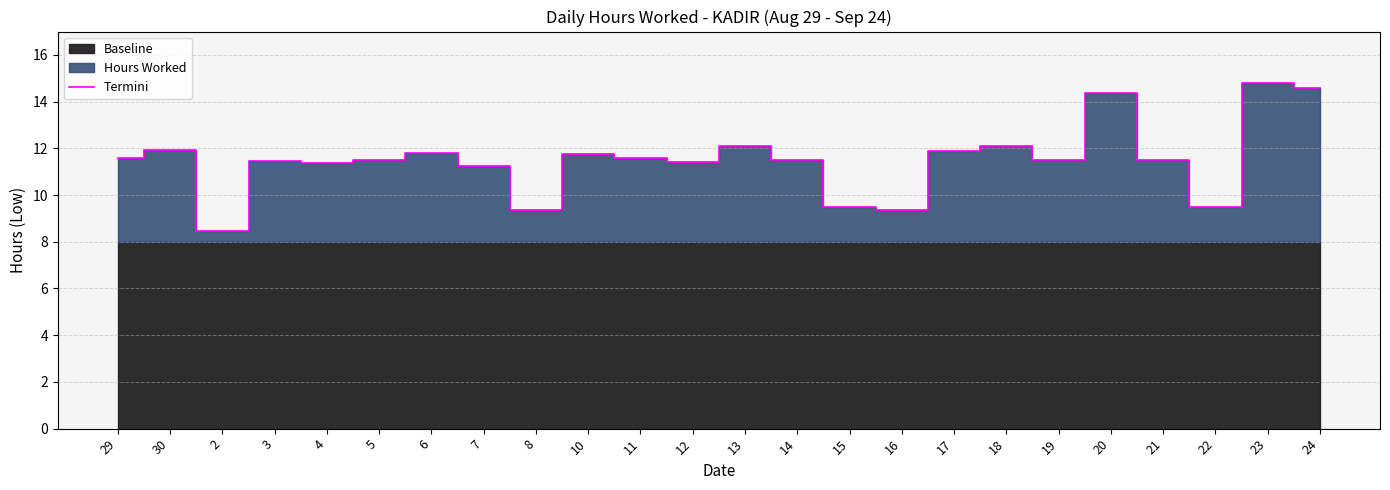

Count the number of values greater than 11.

19